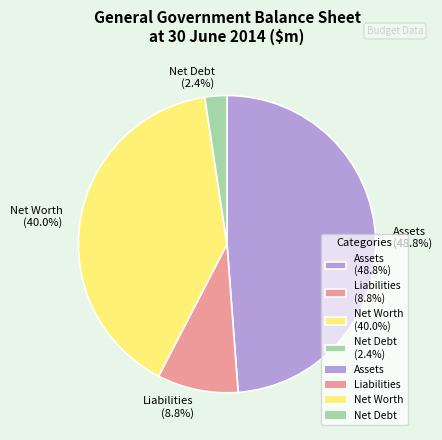

What is the largest slice in the pie chart?

Assets